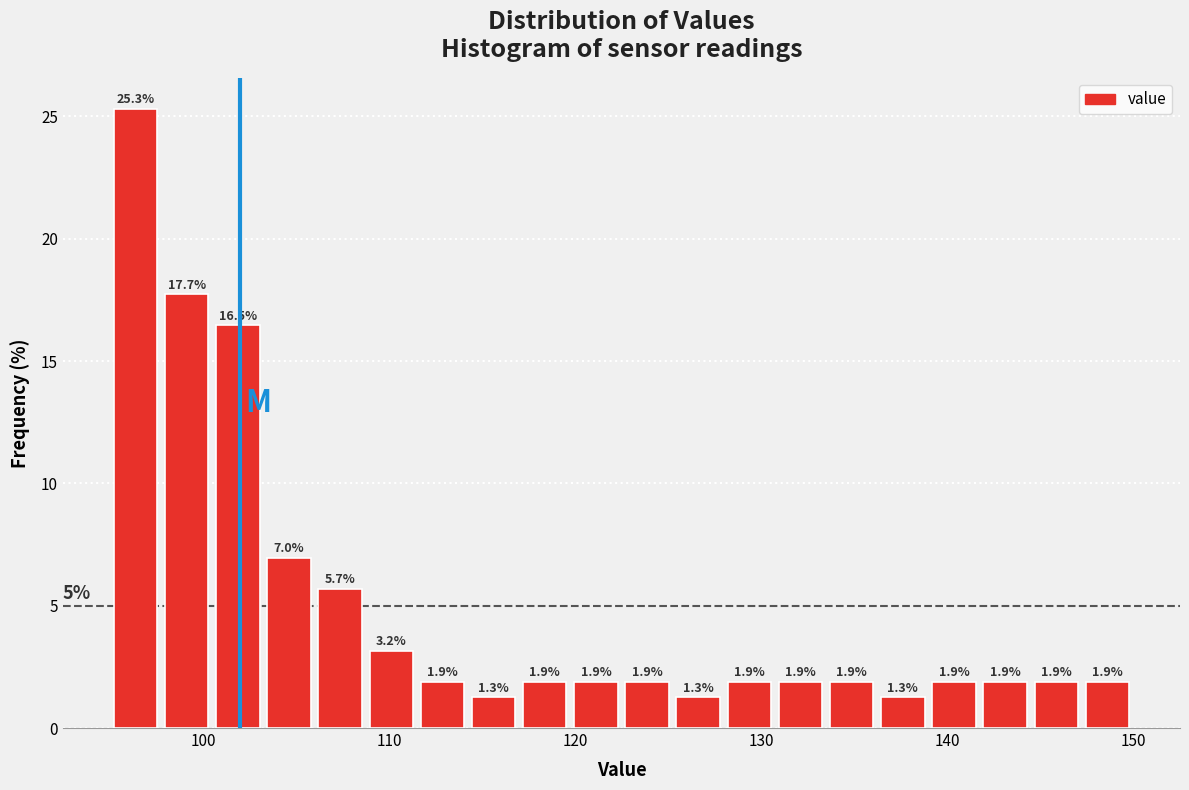

Read against the x-axis, roughly where is the centre of the tallest bar?

96